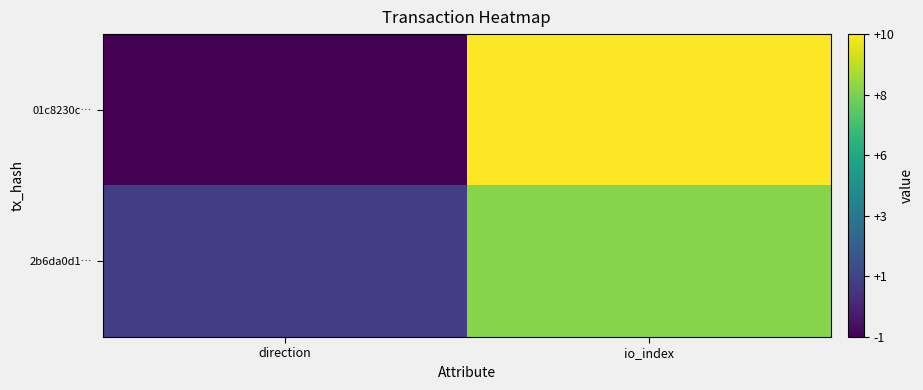

Between direction and io_index, which is larger?

io_index